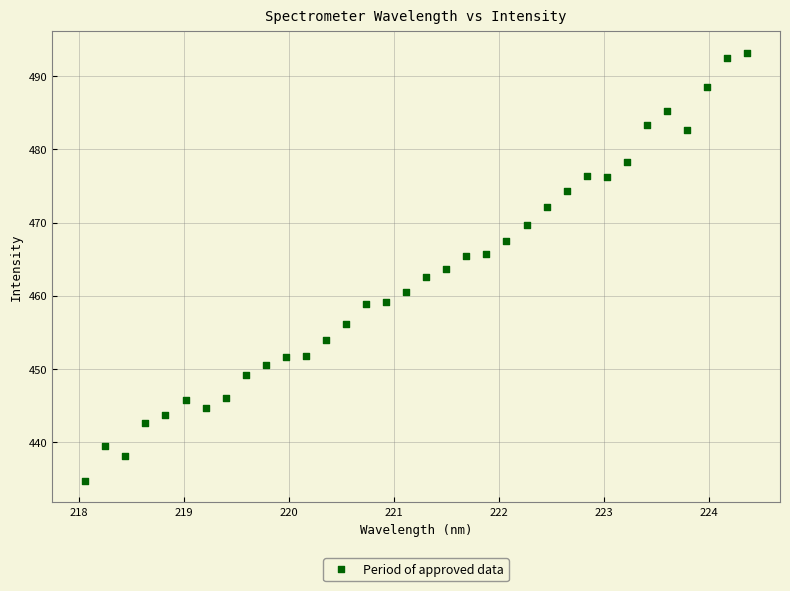

What is the range of X values (max minus min)?

6.3